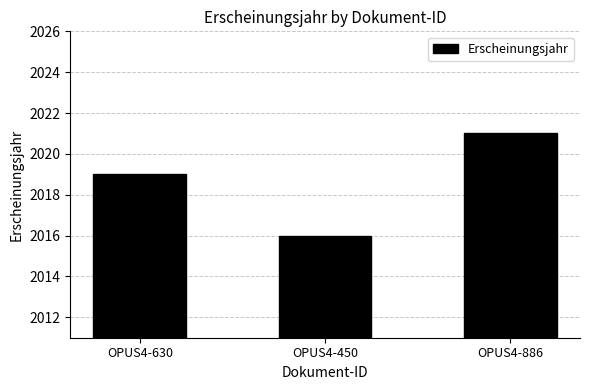

How many data points are less than 2019?

1